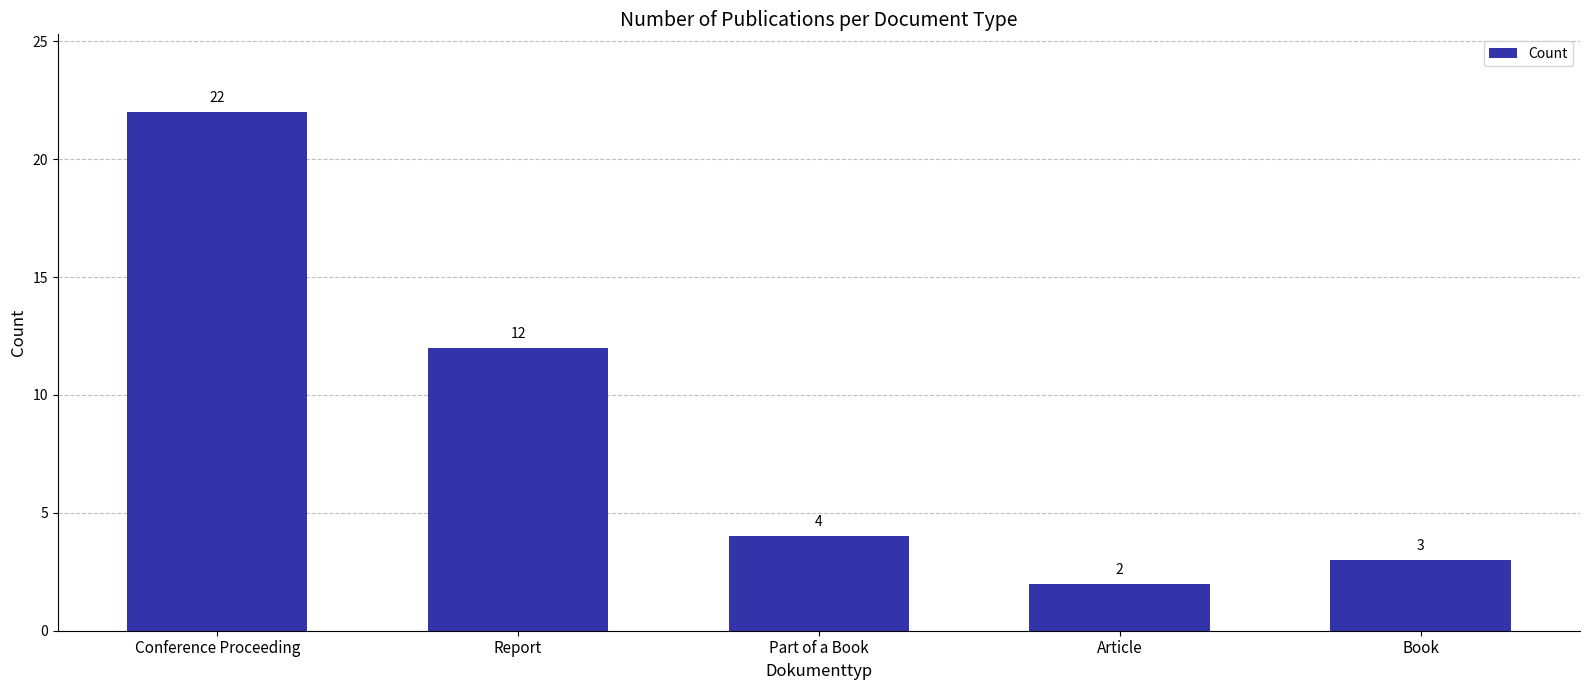

True or false: the data shows 4 at Part of a Book.

True